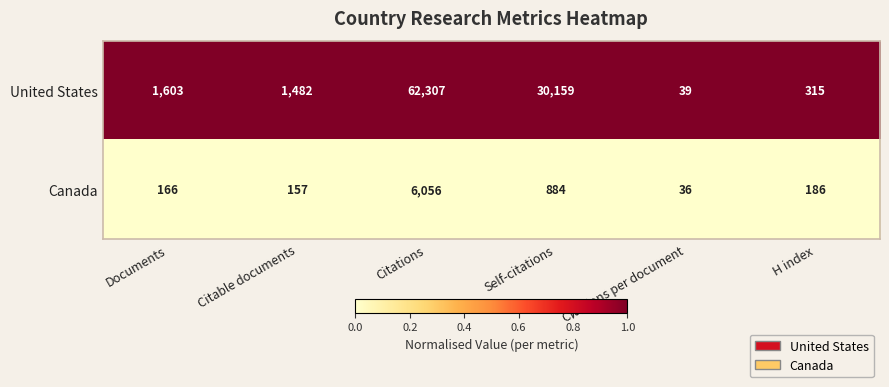

Reading right to left, what are all the values shown in this chart?

United States: 315	39	30159	62307	1482	1603
Canada: 186	36	884	6056	157	166